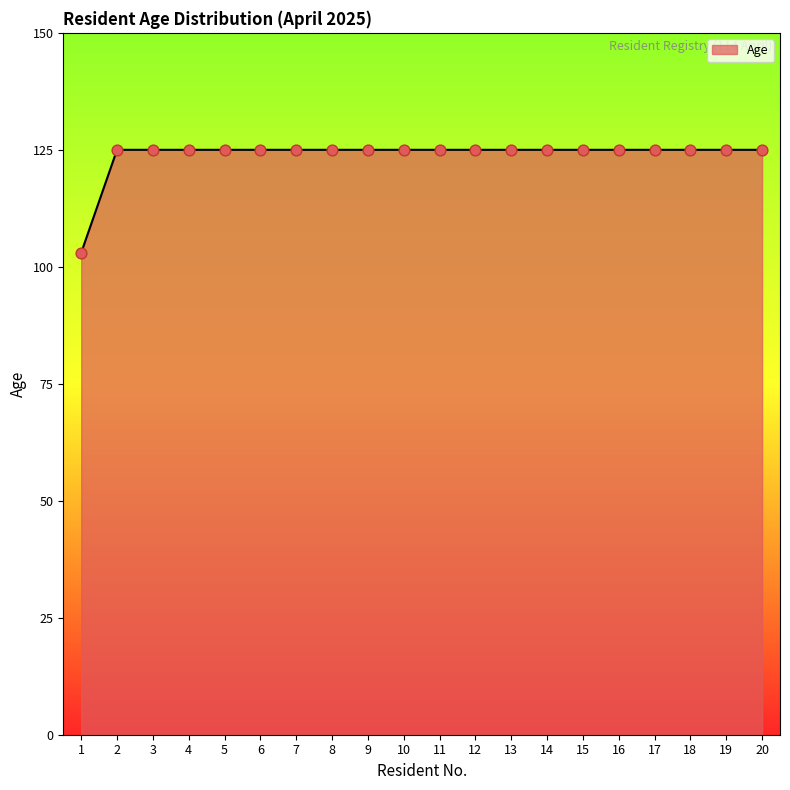

Approximately how many times larger is the value at 13 compared to 1?

1.2